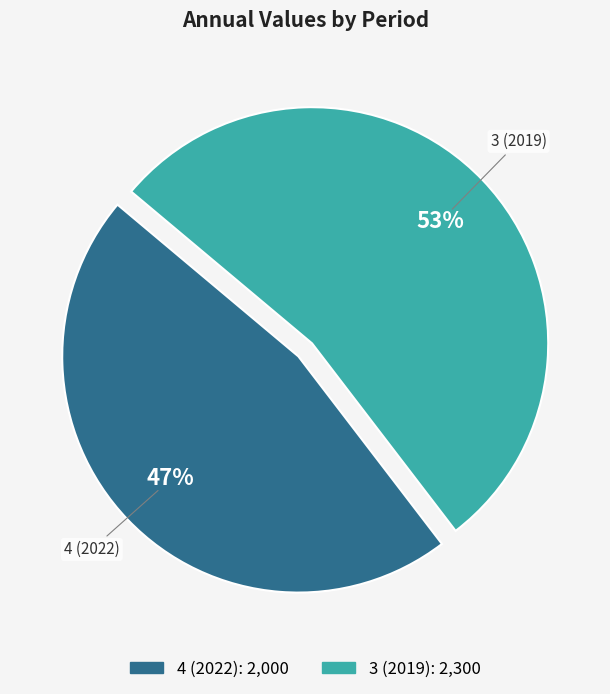

To the nearest percent, what is the average slice percentage?

50%